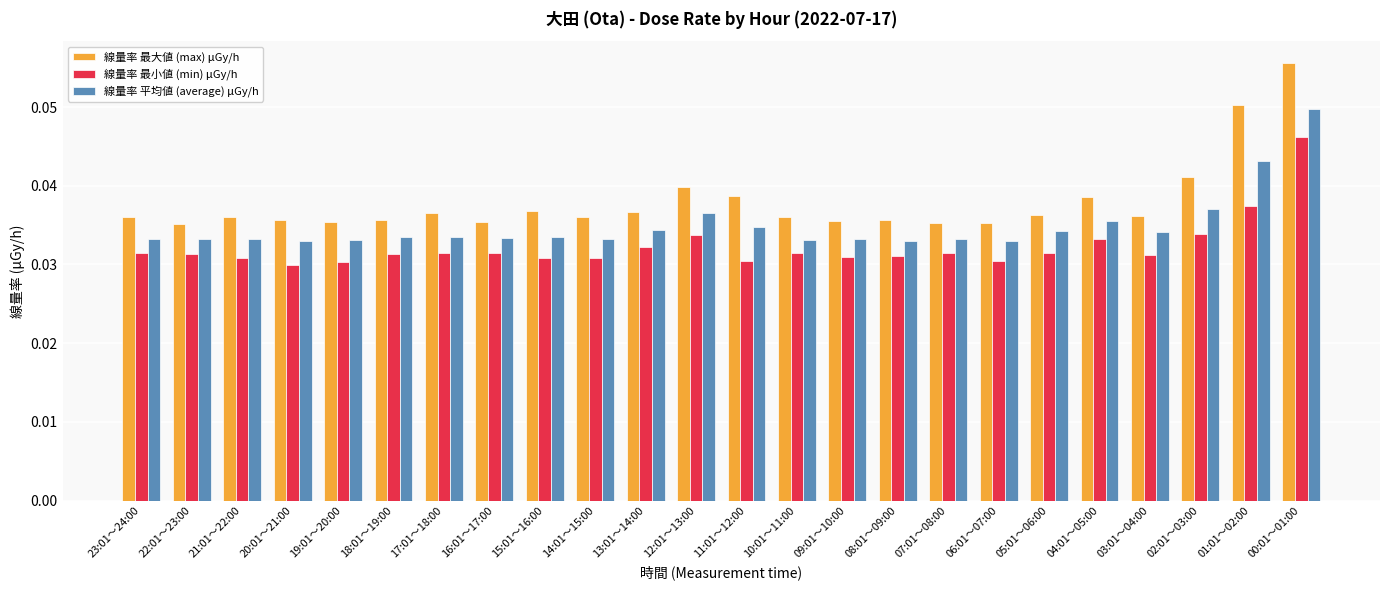

What are all the series names shown in the legend?

線量率 最大値 (max) μGy/h, 線量率 最小値 (min) μGy/h, 線量率 平均値 (average) μGy/h